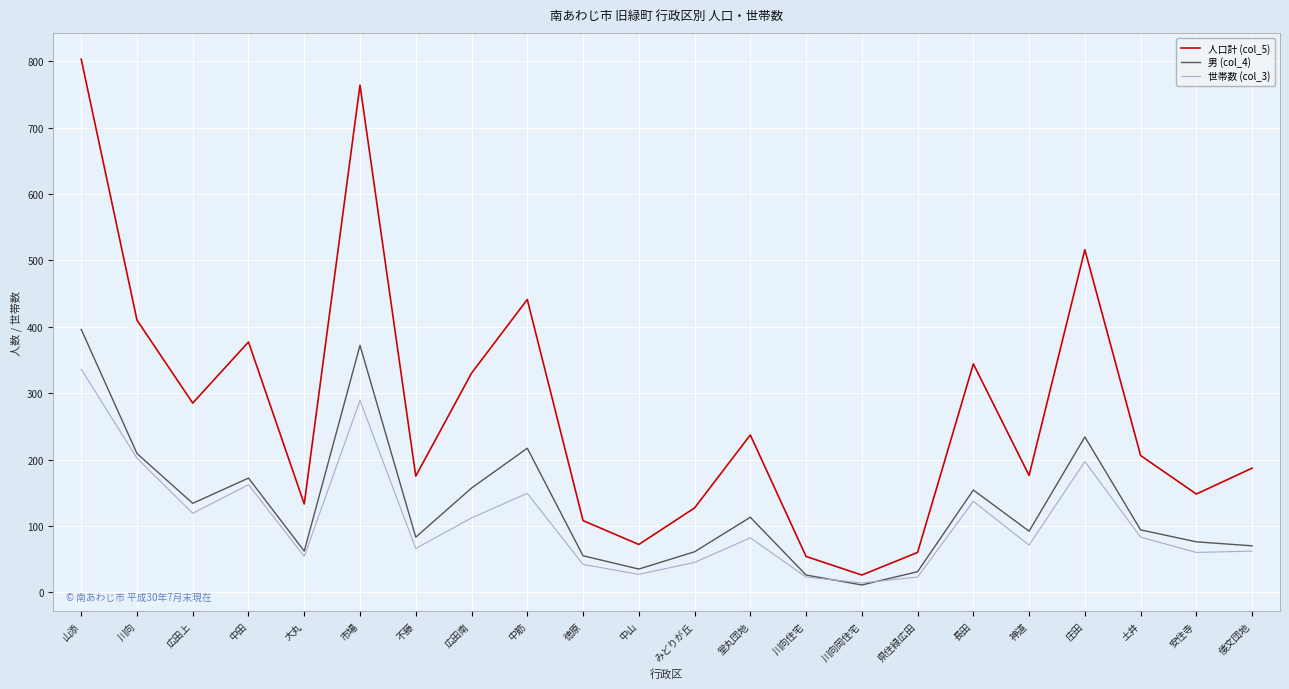

Which category has the lowest value in the 人口計 (col_5) series?

川向岡住宅